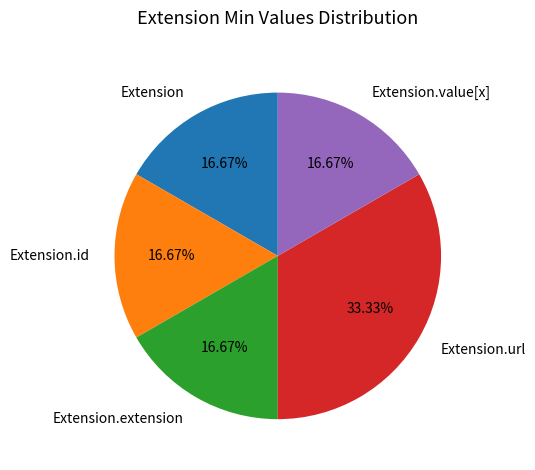

Which slice is the largest?

Extension.url